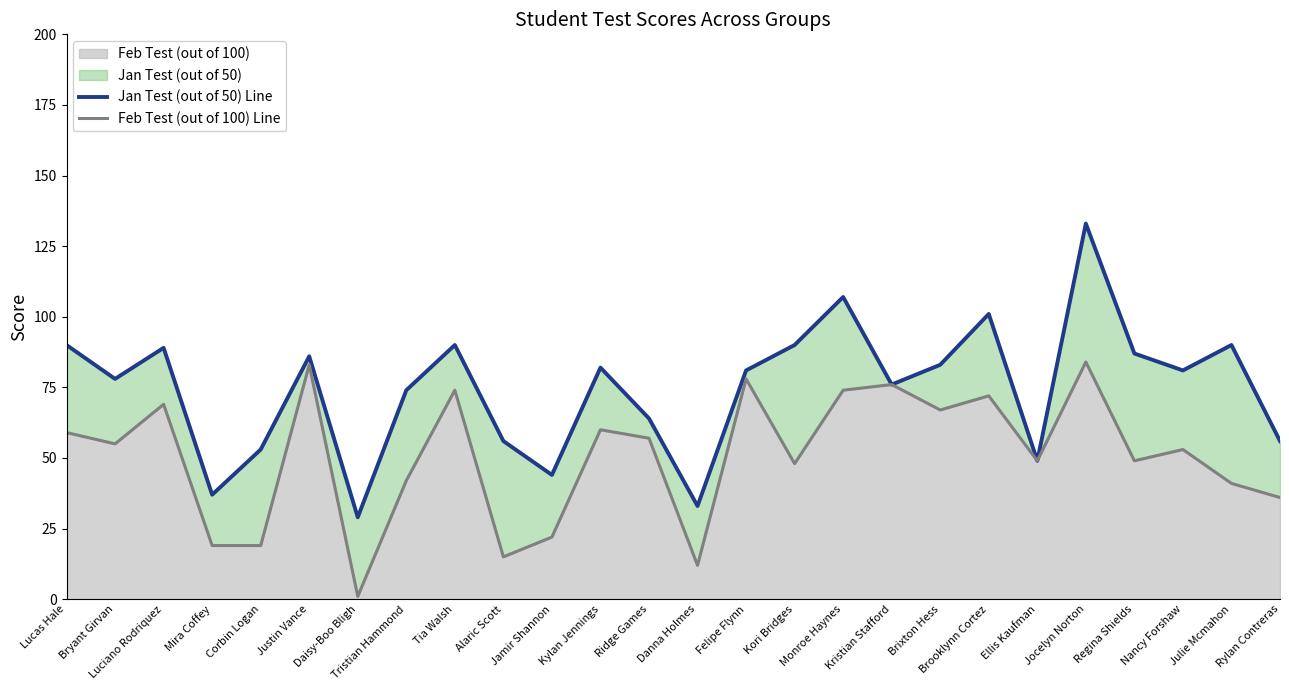

At which category is the sum across all series the highest?

Jocelyn Norton